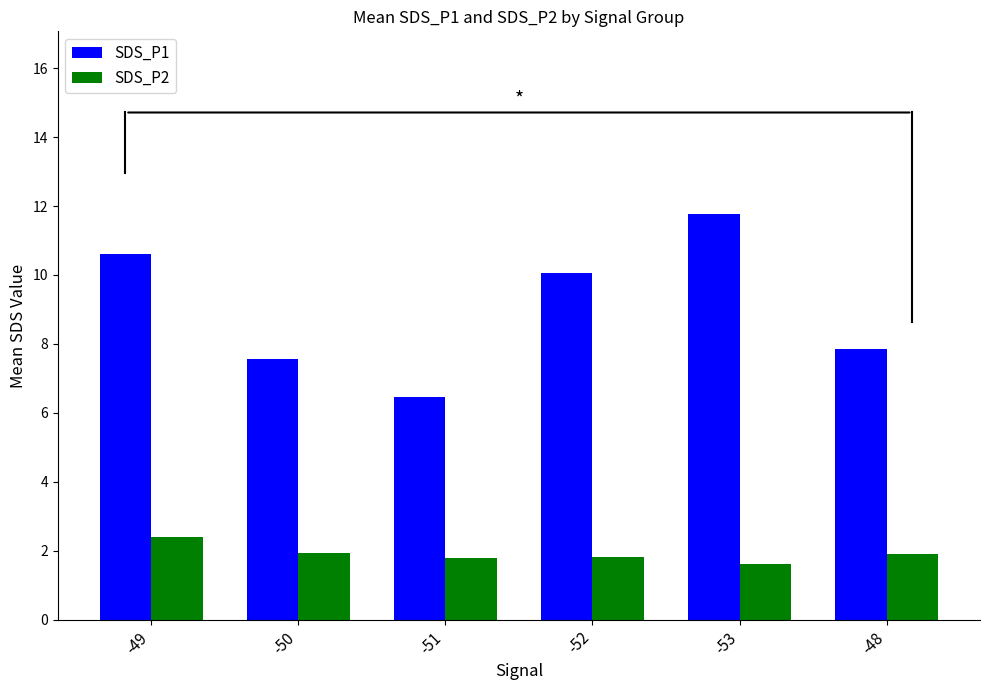

How many groups of bars are there?

6